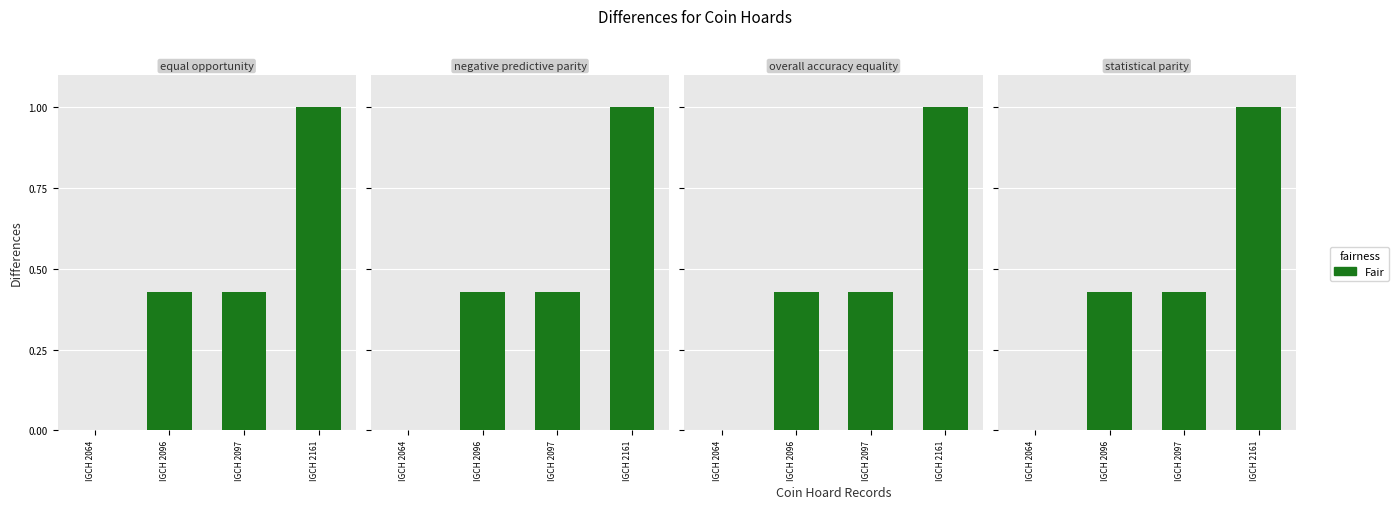

What is the value of the 4th bar from the left?

1.0